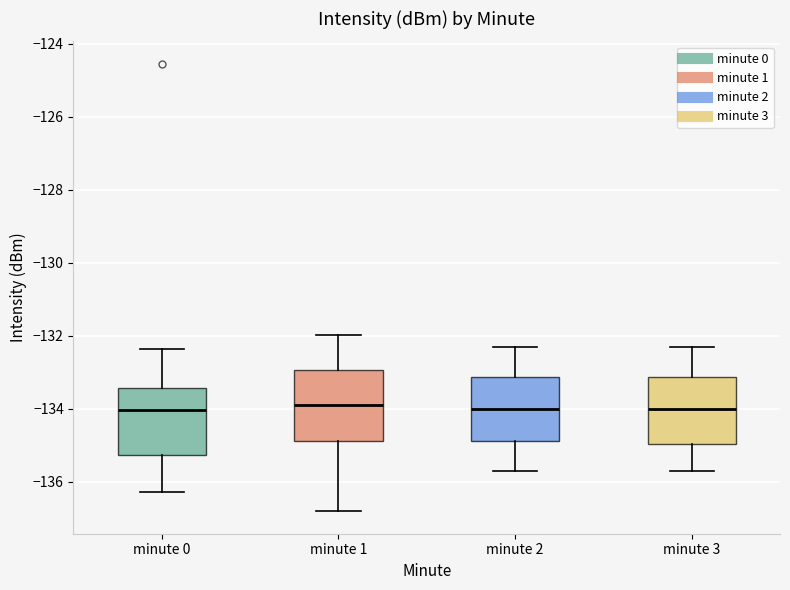

Reading left to right, transcribe this box plot: for each box, give where its median line is, the range the box spans, and where its two whiskers end, as read against the y-axis. The values are not printed on the chart, so give them approximately, as read against the axis.

minute 0: median -134.0, box -135.2 to -133.4, whiskers -136.2 to -132.4
minute 1: median -133.8, box -134.8 to -133.0, whiskers -136.8 to -132.0
minute 2: median -134.0, box -134.8 to -133.2, whiskers -135.6 to -132.2
minute 3: median -134.0, box -135.0 to -133.2, whiskers -135.6 to -132.2